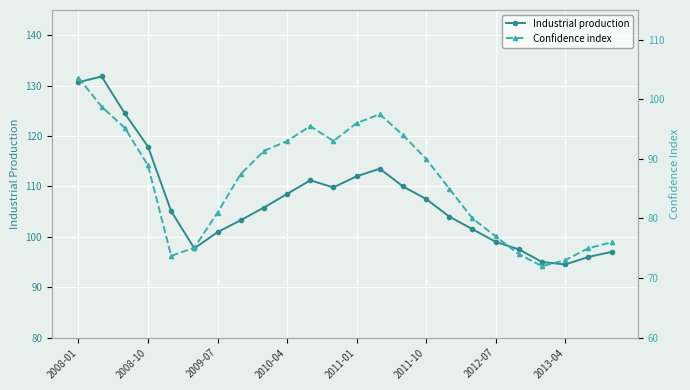

Is it true that Industrial production equals 108.5 at 2010-04?

True